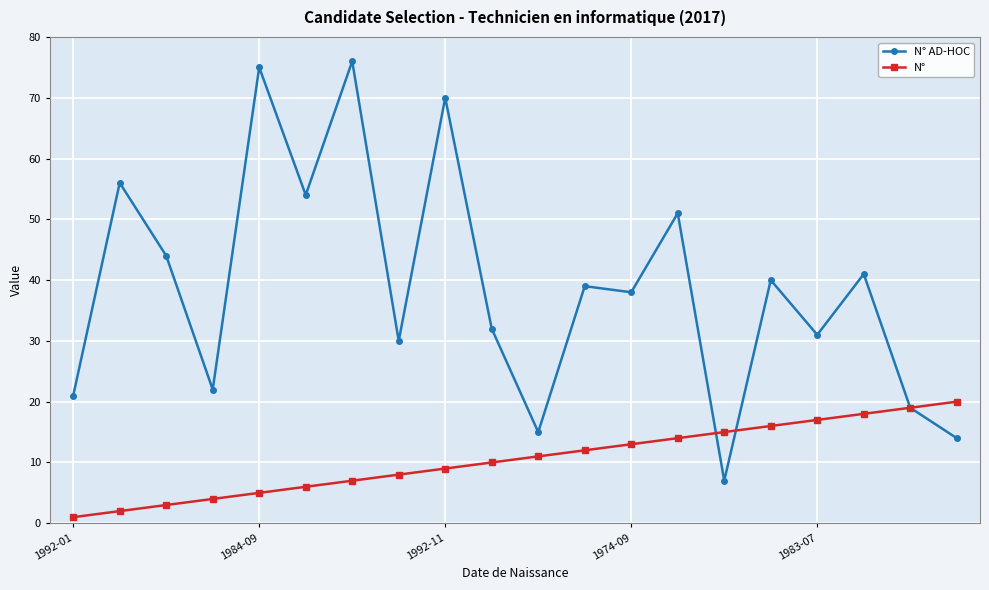

Which series has the largest total across all categories?

N° AD-HOC